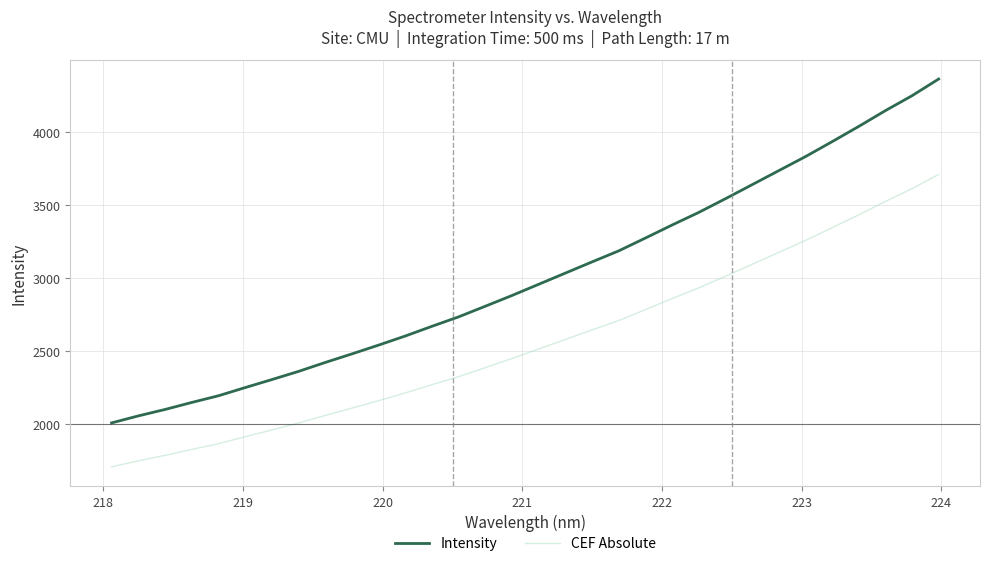

True or false: CEF Absolute has more than 2 interior local peaks.

False